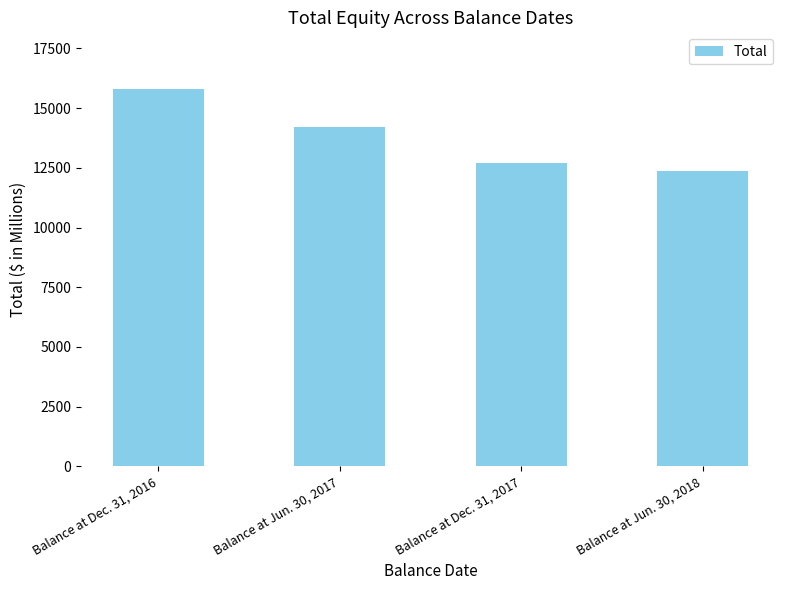

What is the greatest value displayed?

15805